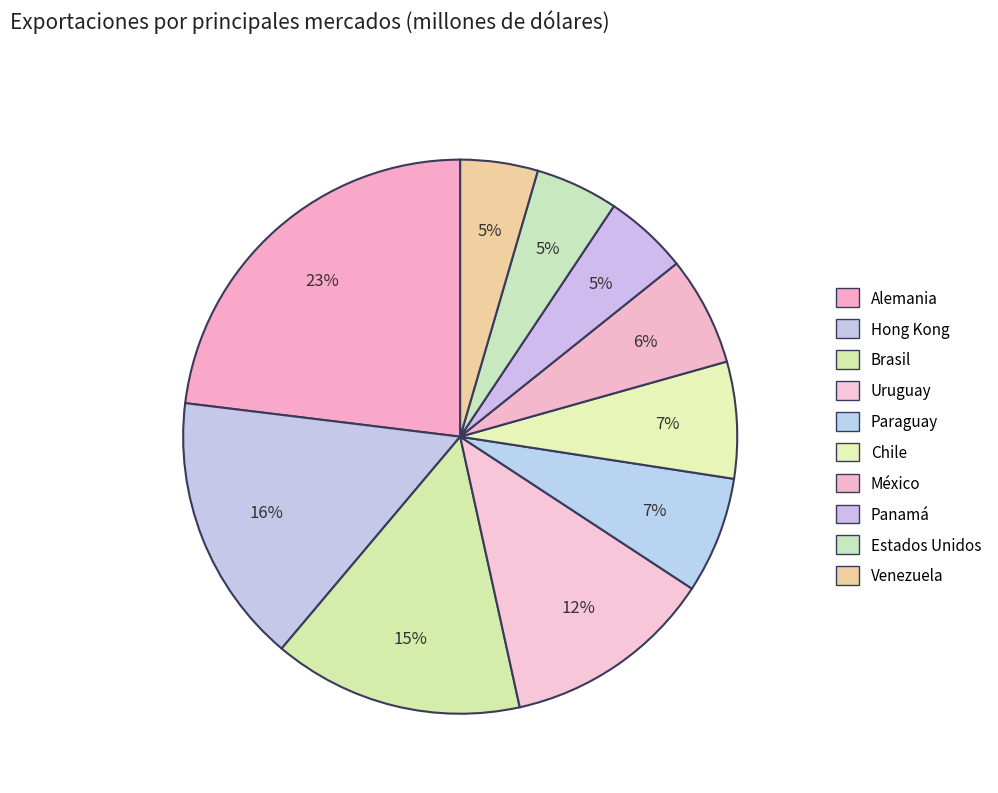

How many slices are in this pie chart?

10